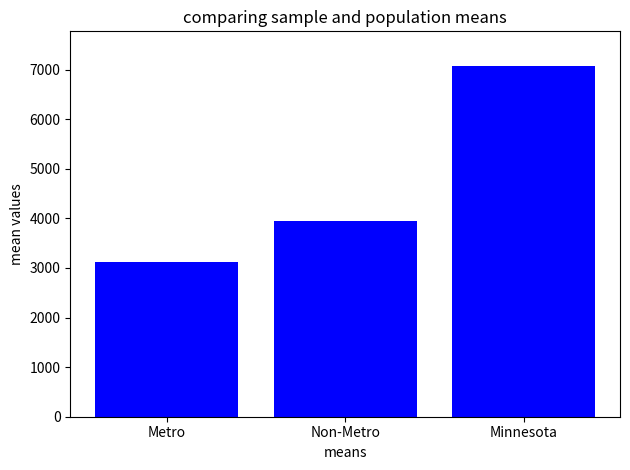

How many distinct data groups are displayed?

1